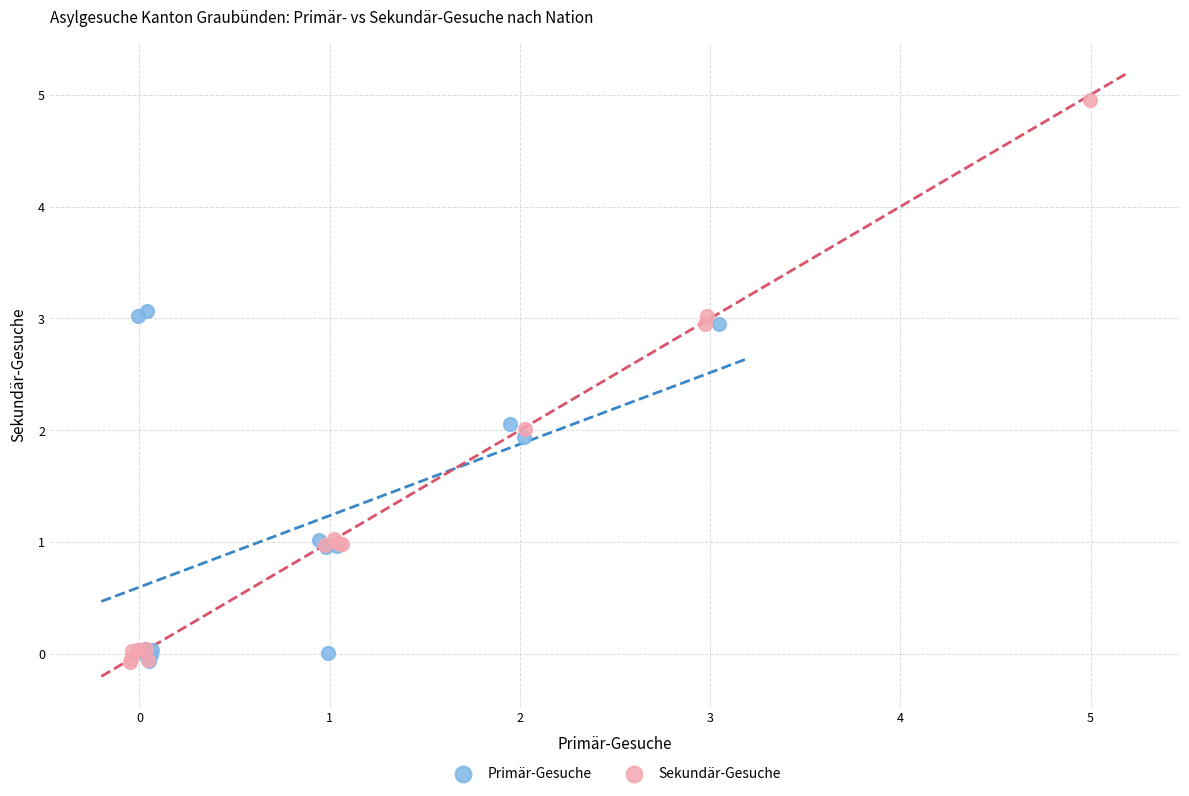

Which series has the widest spread of Y values?

Sekundär-Gesuche